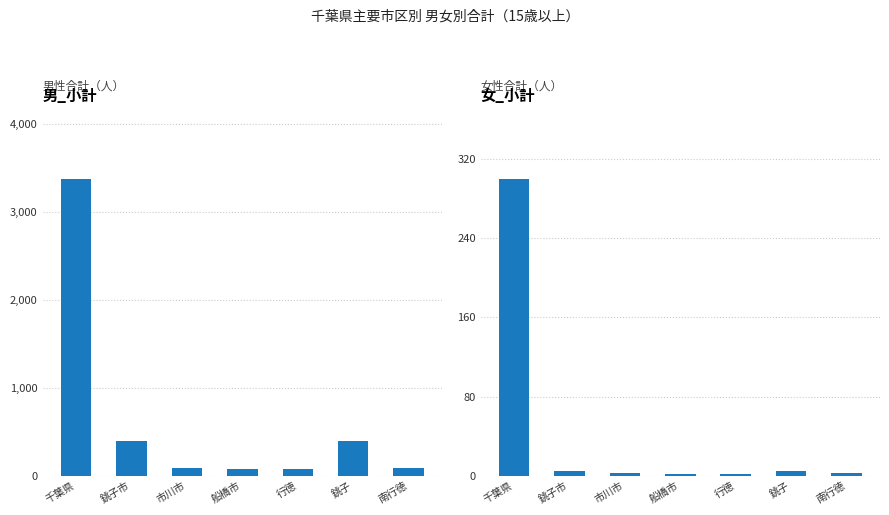

What is the approximate value of 女_小計 at 船橋市?

2